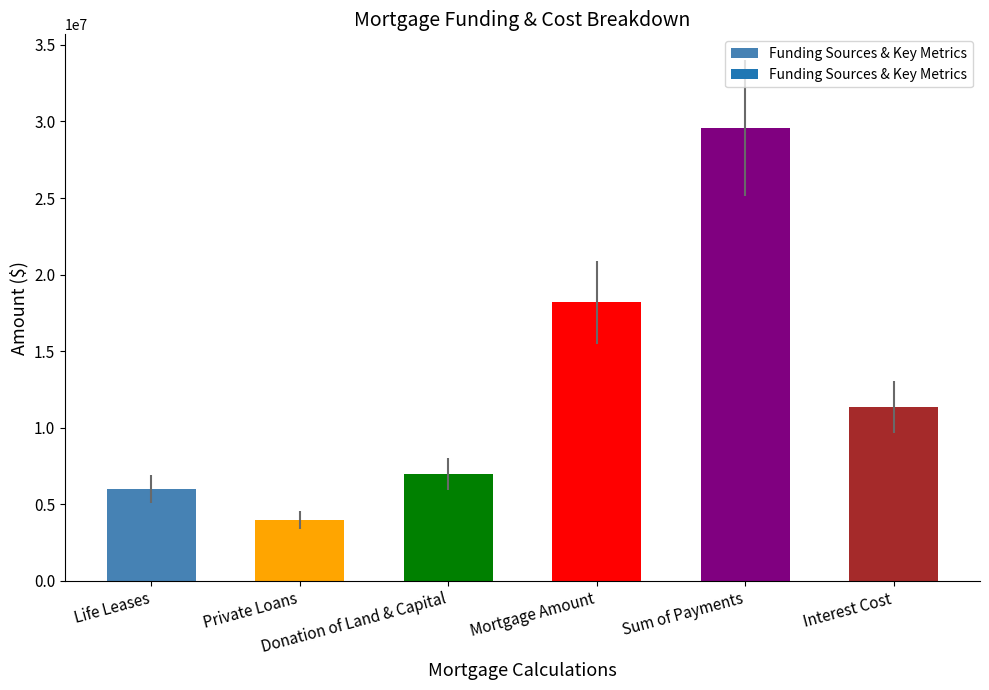

Reading right to left, list all the values displayed in this chart.

Interest Cost=11369709.5	Sum of Payments=29555009.2	Mortgage Amount=18185299.7	Donation of Land & Capital=7000000.0	Private Loans=4000000.0	Life Leases=6000000.3